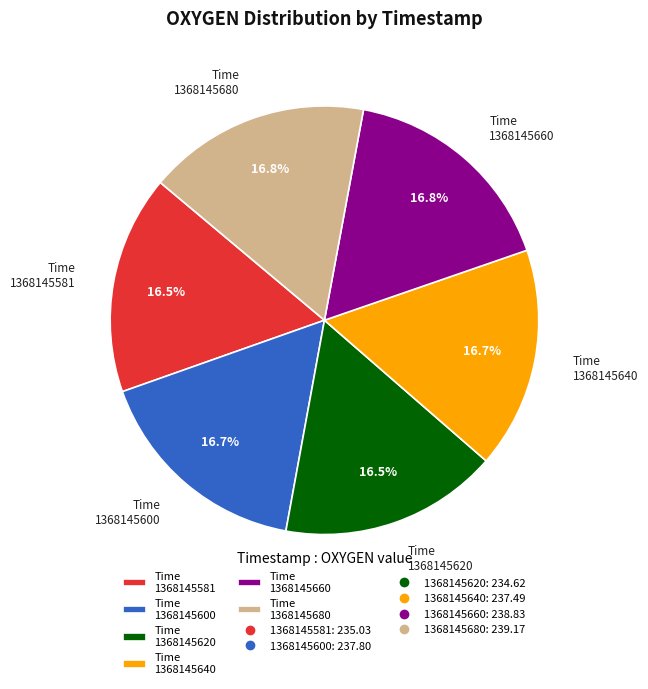

Is there any slice that represents more than half of the pie?

No